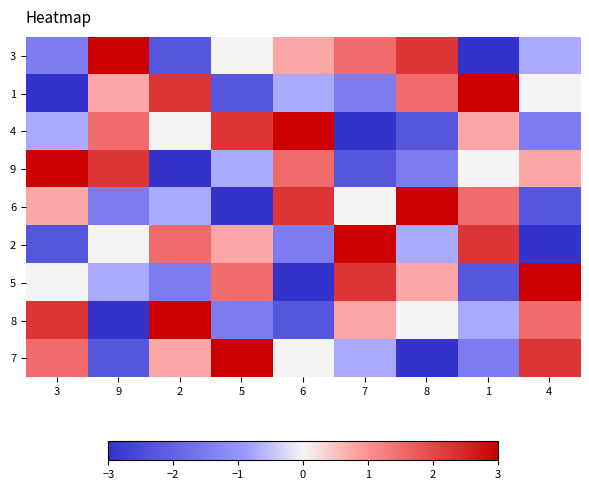

Reading left to right, what are all the values shown in this chart?

3: 3=-1.5	9=3.0	2=-2.2	5=0.0	6=0.8	7=1.5	8=2.2	1=-3.0	4=-0.8
1: 3=-3.0	9=0.8	2=2.2	5=-2.2	6=-0.8	7=-1.5	8=1.5	1=3.0	4=0.0
4: 3=-0.8	9=1.5	2=0.0	5=2.2	6=3.0	7=-3.0	8=-2.2	1=0.8	4=-1.5
9: 3=3.0	9=2.2	2=-3.0	5=-0.8	6=1.5	7=-2.2	8=-1.5	1=0.0	4=0.8
6: 3=0.8	9=-1.5	2=-0.8	5=-3.0	6=2.2	7=0.0	8=3.0	1=1.5	4=-2.2
2: 3=-2.2	9=0.0	2=1.5	5=0.8	6=-1.5	7=3.0	8=-0.8	1=2.2	4=-3.0
5: 3=0.0	9=-0.8	2=-1.5	5=1.5	6=-3.0	7=2.2	8=0.8	1=-2.2	4=3.0
8: 3=2.2	9=-3.0	2=3.0	5=-1.5	6=-2.2	7=0.8	8=0.0	1=-0.8	4=1.5
7: 3=1.5	9=-2.2	2=0.8	5=3.0	6=0.0	7=-0.8	8=-3.0	1=-1.5	4=2.2